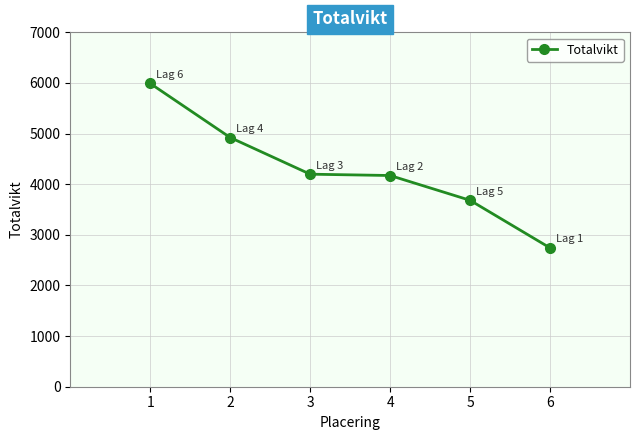

True or false: the data shows 1837 at 4.

False